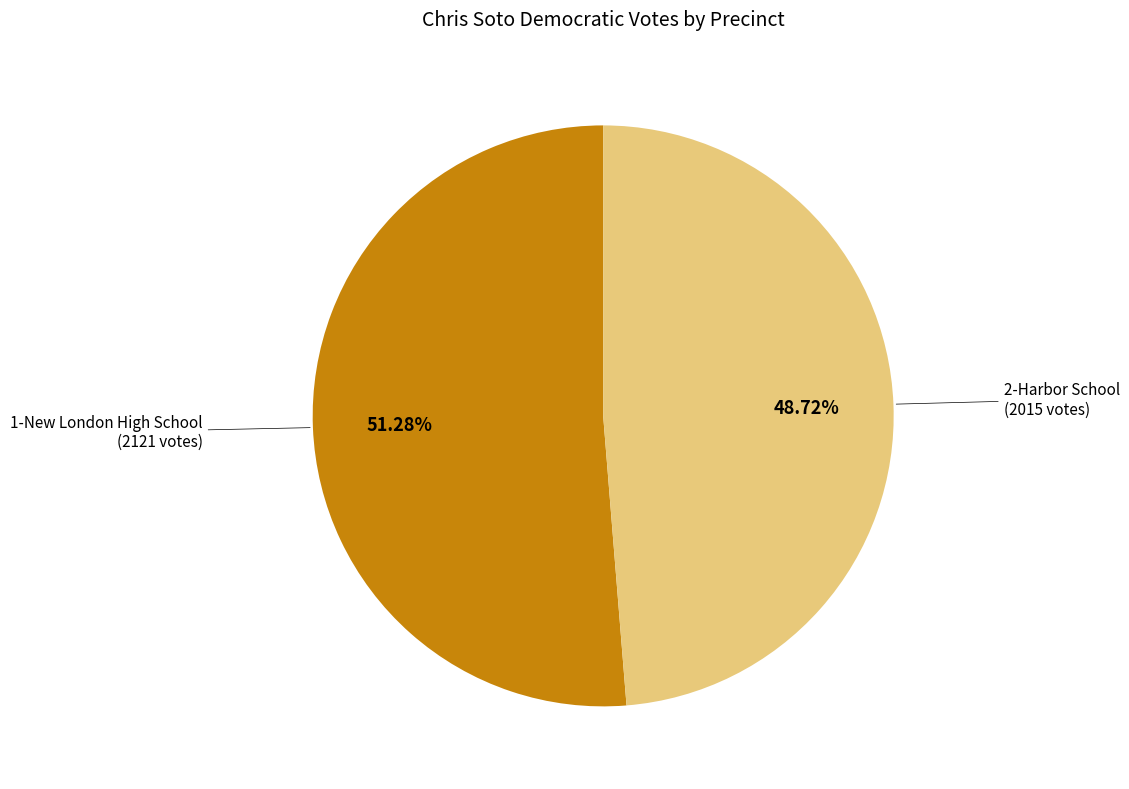

What percentage do 1-New London High School and 2-Harbor School together represent?

100.0%